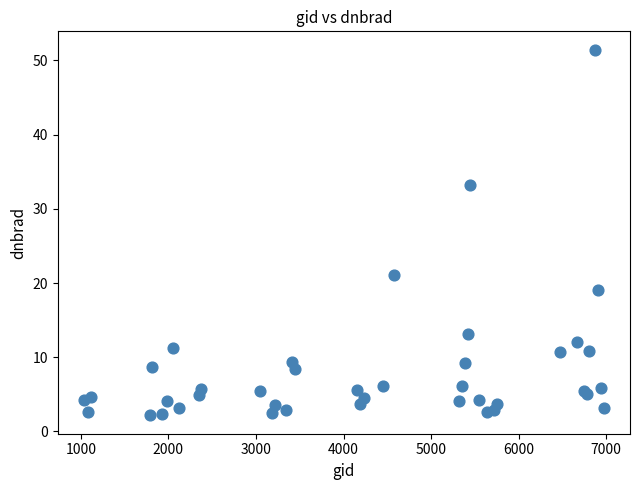

What Y value in the scatter plot is closest to 26?

21.1